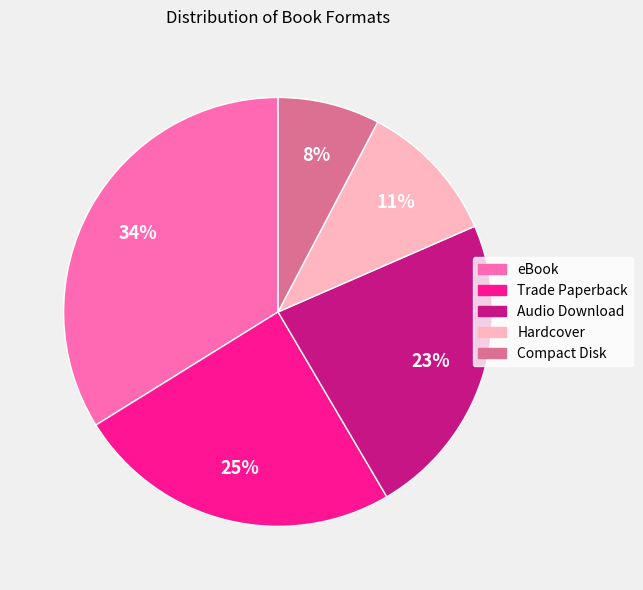

How many slices are in this pie chart?

5